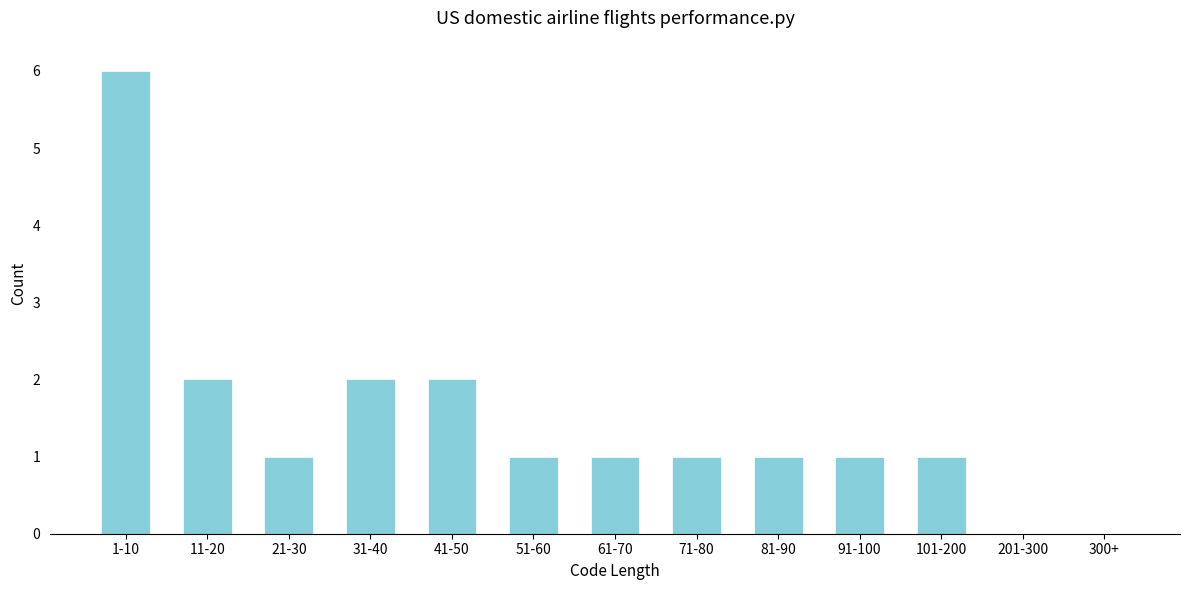

Reading left to right, list all the values displayed in this chart.

1-10=6	11-20=2	21-30=1	31-40=2	41-50=2	51-60=1	61-70=1	71-80=1	81-90=1	91-100=1	101-200=1	201-300=0	300+=0